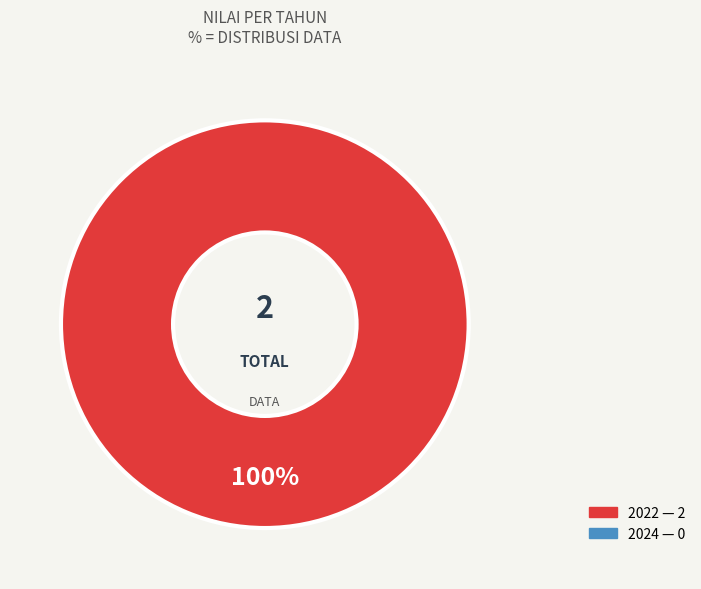

Is there a majority slice in this chart?

Yes